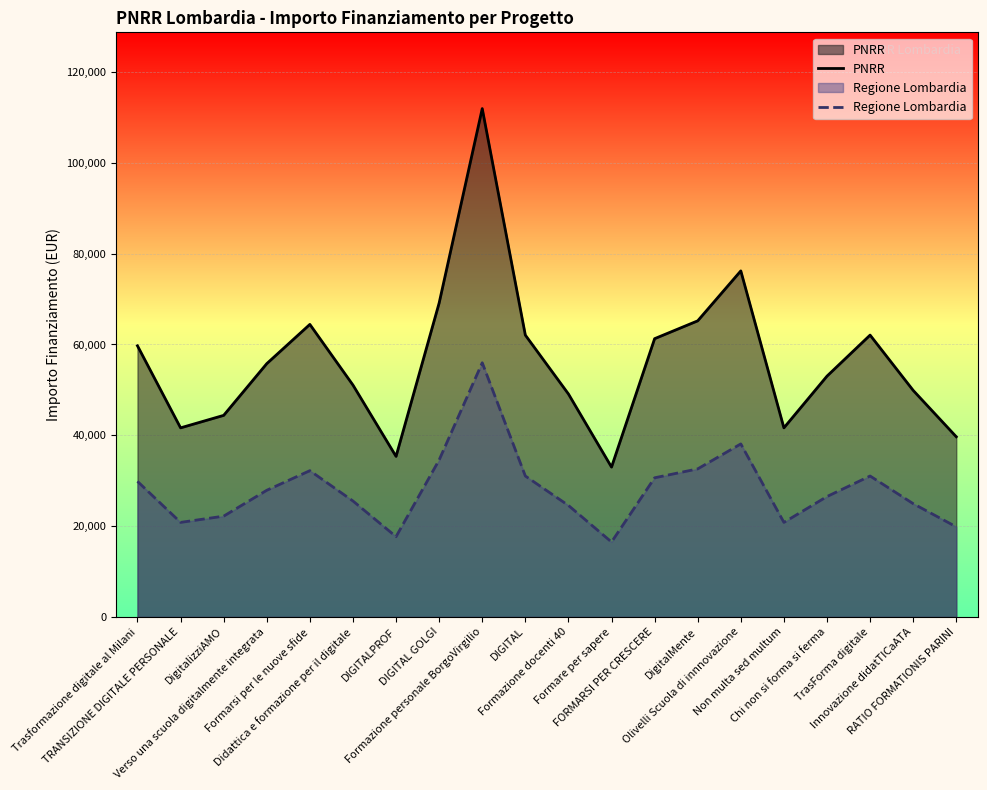

Which series changed the most between Verso una scuola digitalmente integrata and Formazione docenti 40?

PNRR